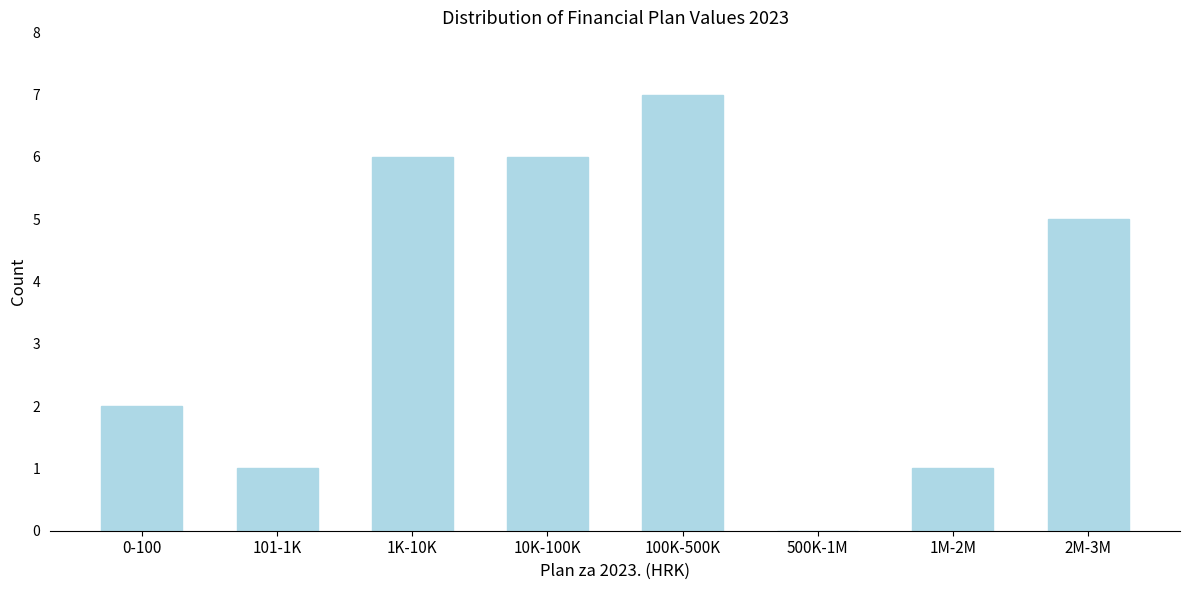

Reading right to left, transcribe all the data shown in this chart.

2M-3M=5	1M-2M=1	500K-1M=0	100K-500K=7	10K-100K=6	1K-10K=6	101-1K=1	0-100=2